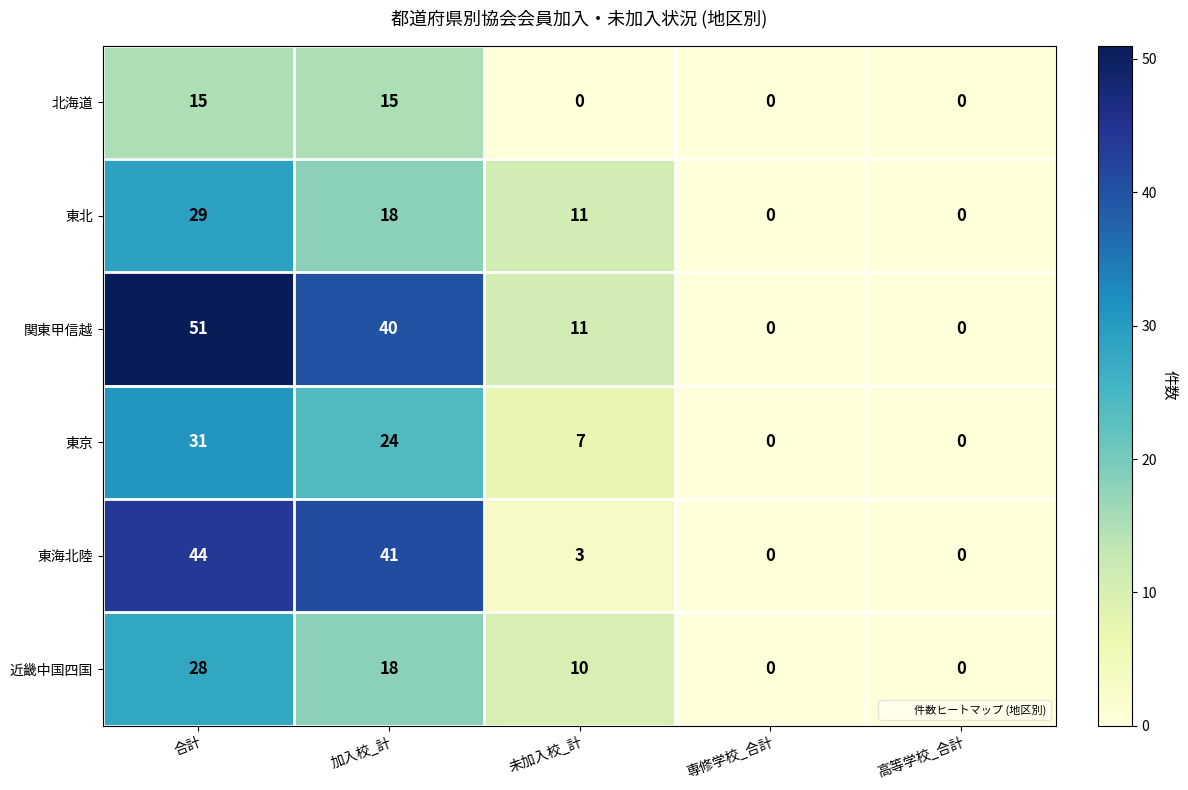

What is the difference between the 関東甲信越 values at 高等学校_合計 and 加入校_計?

40